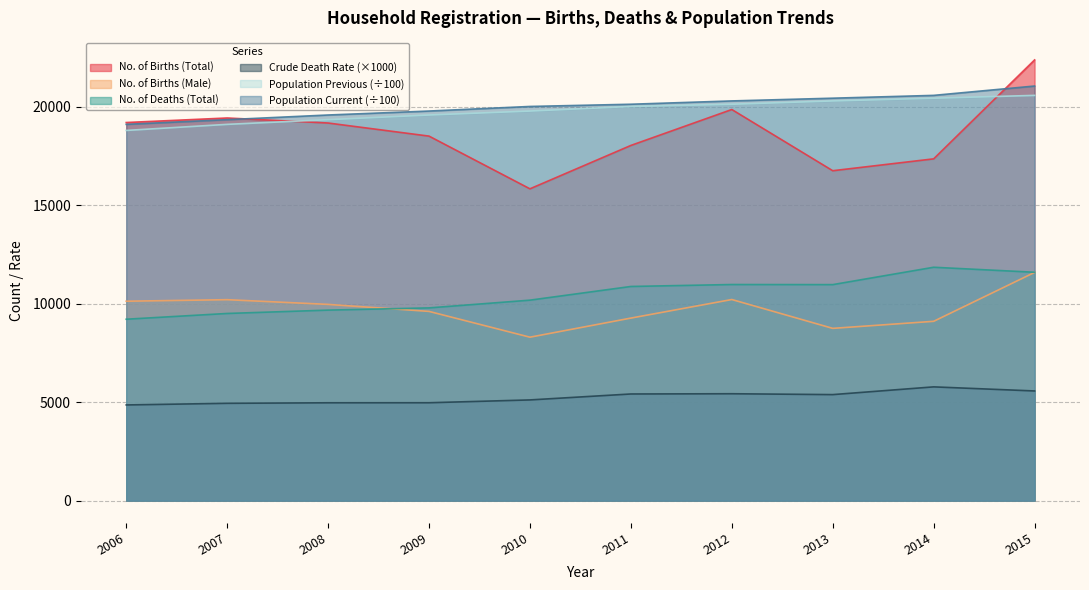

What is the smallest value displayed?

4861.0